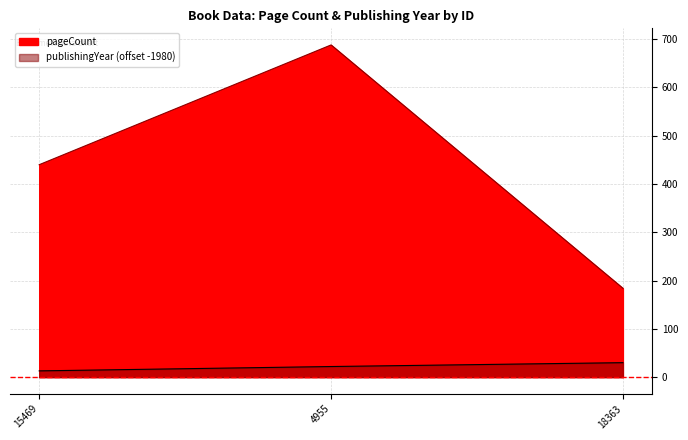

What is the sum of the publishingYear values at 4955 and 18363?

52